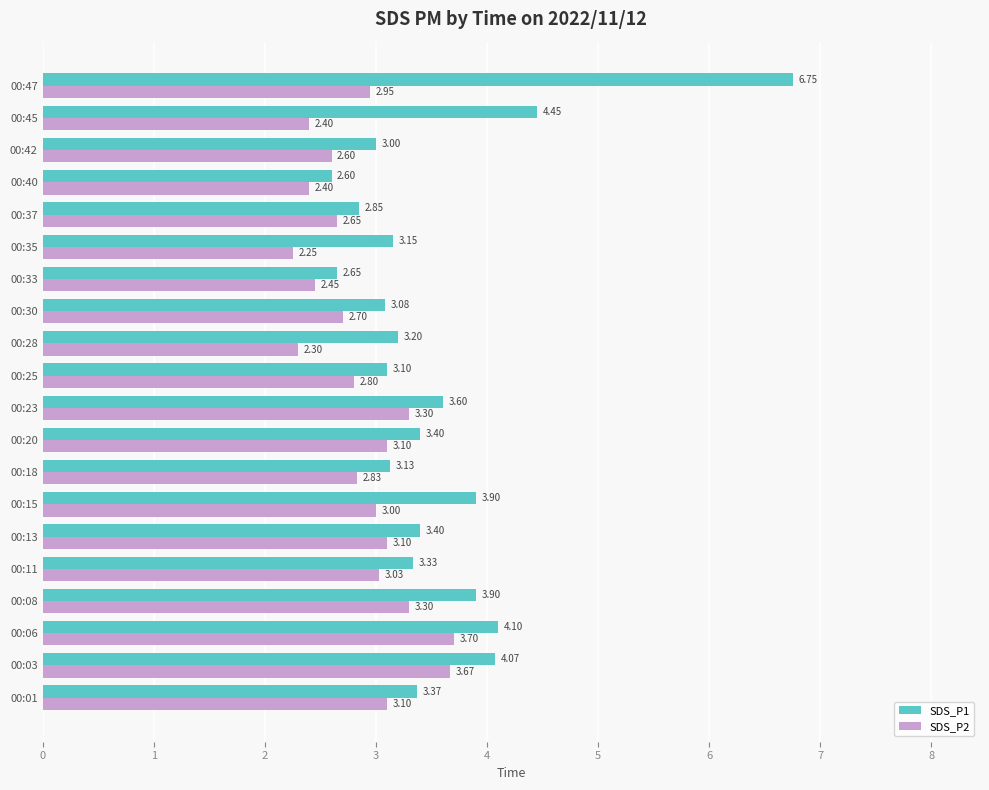

At which label does SDS_P1 reach its minimum?

00:40